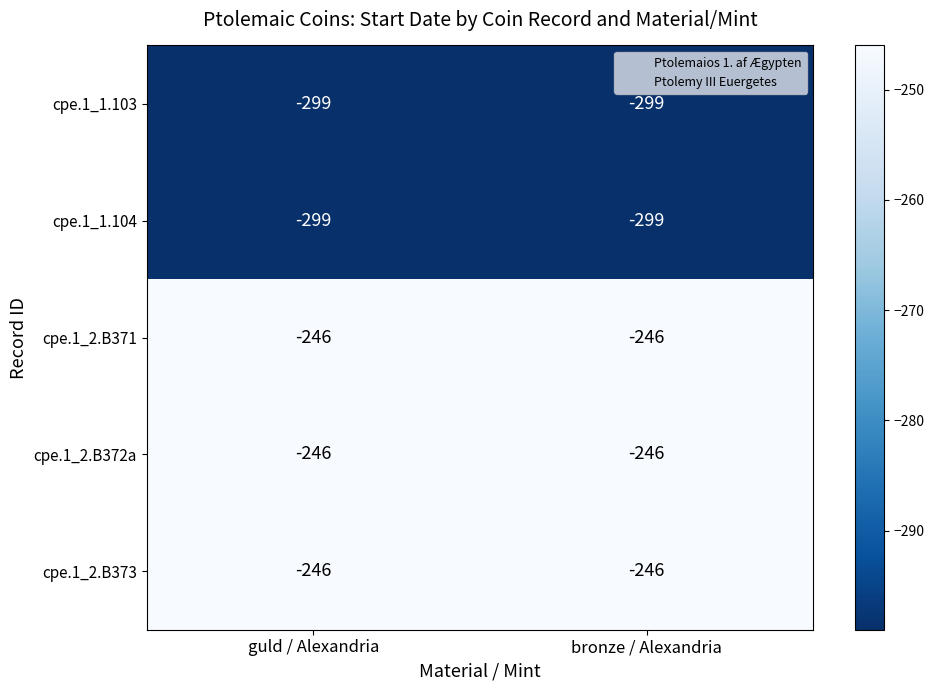

What value does the cpe.1_1.104 series have at bronze / Alexandria?

-299